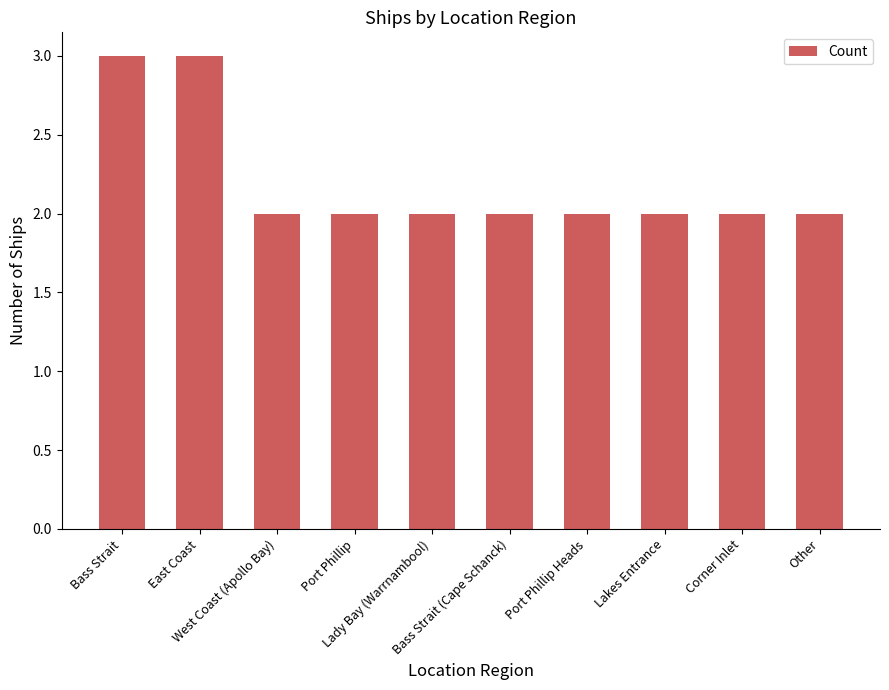

What is the approximate value at Port Phillip?

2